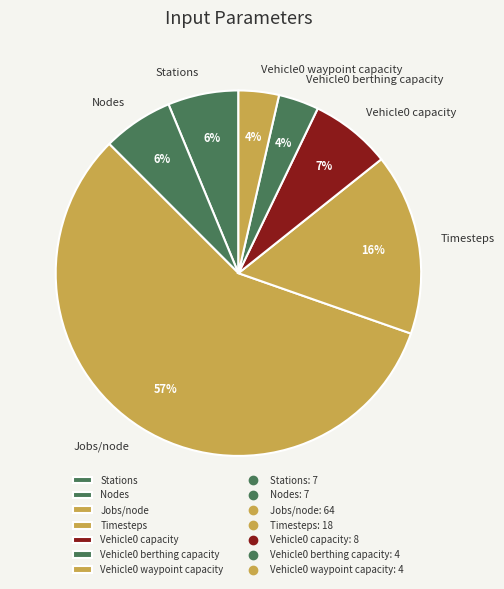

How many segments does this pie chart have?

7